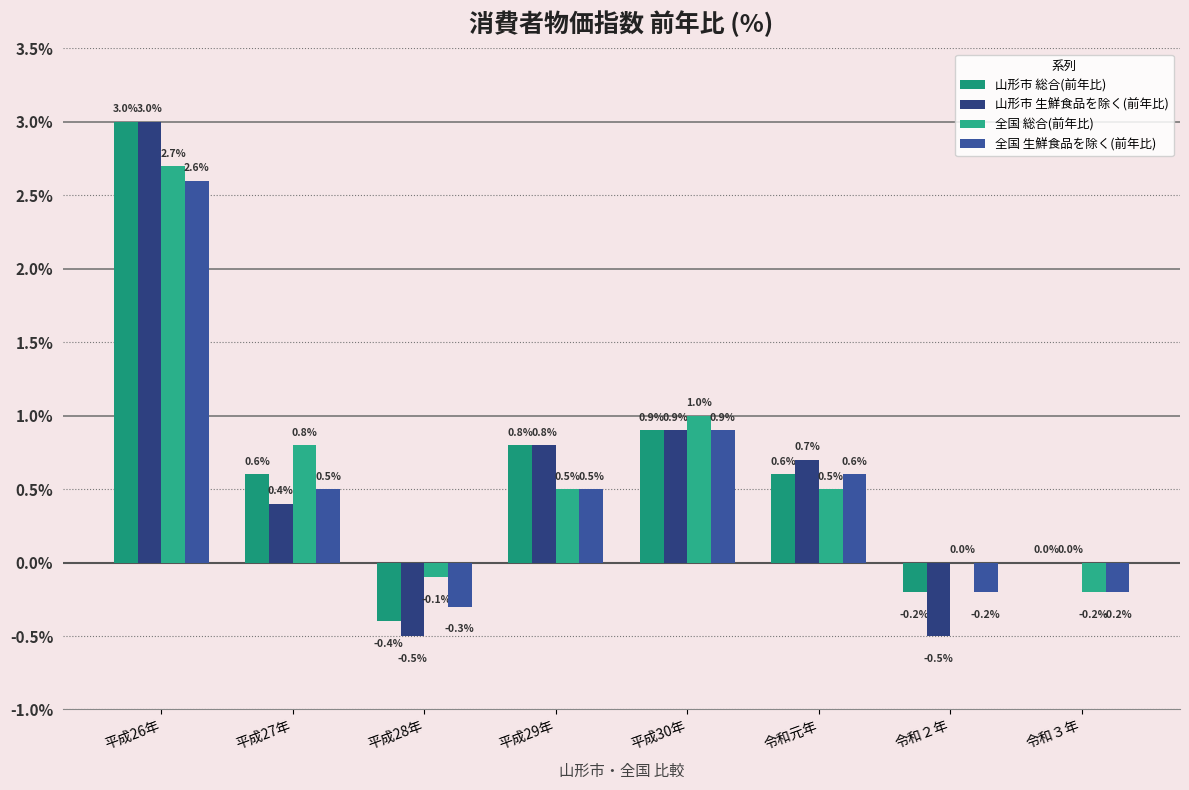

At how many categories does at least one series exceed 0?

5